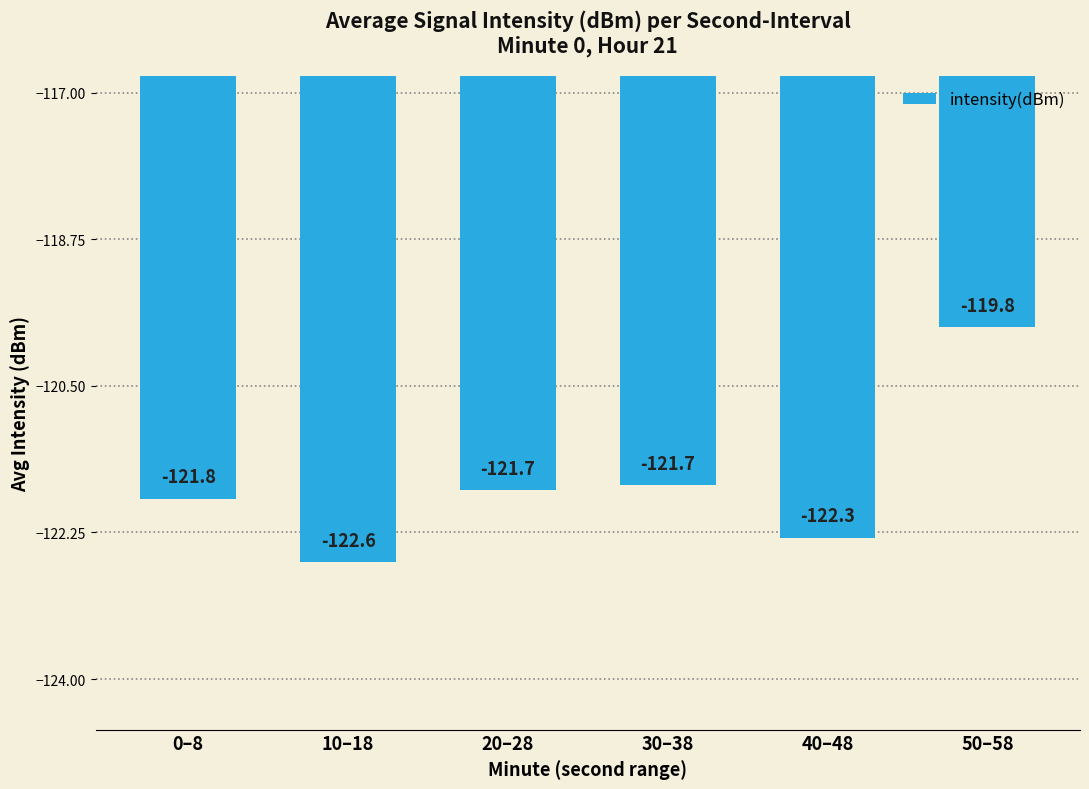

What is the approximate value at 0–8?

-121.8